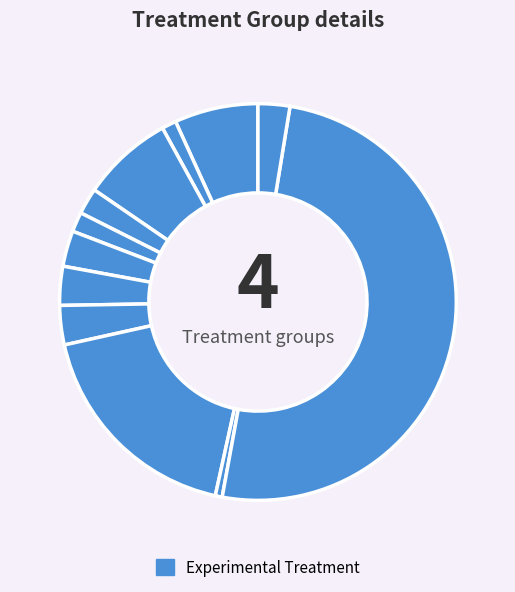

Count the number of slices in the pie.

12